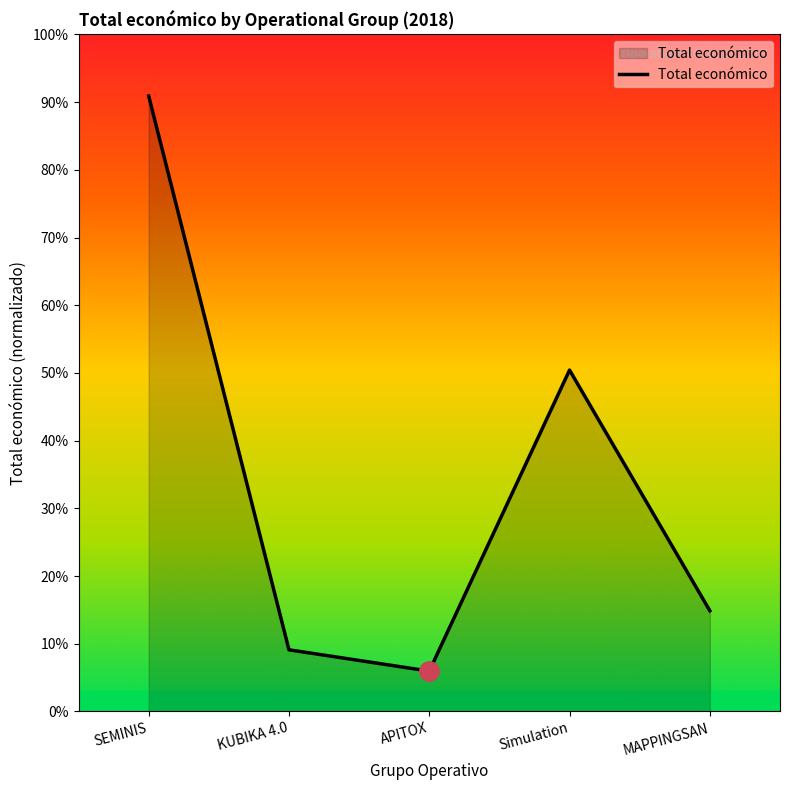

What is the difference between the second highest and second lowest values?

41.3